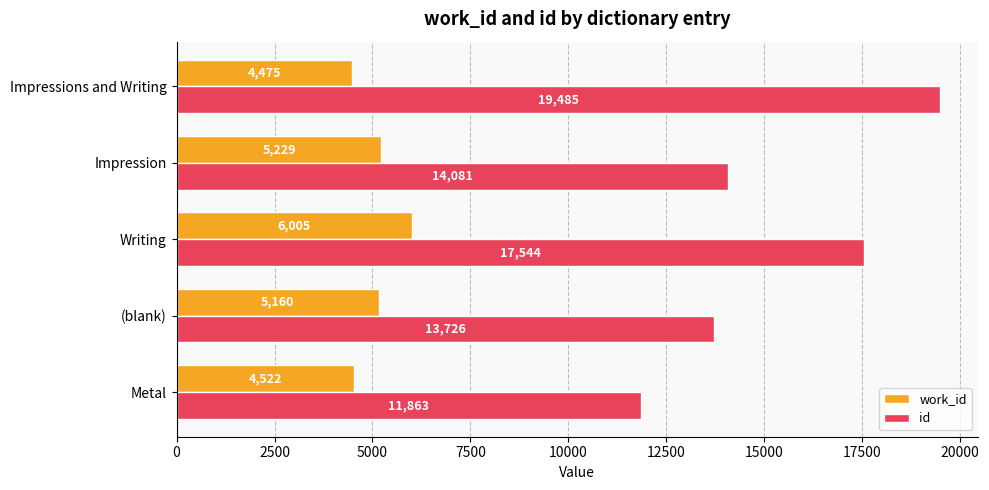

Rank the categories by id value from lowest to highest.

Metal, (blank), Impression, Writing, Impressions and Writing